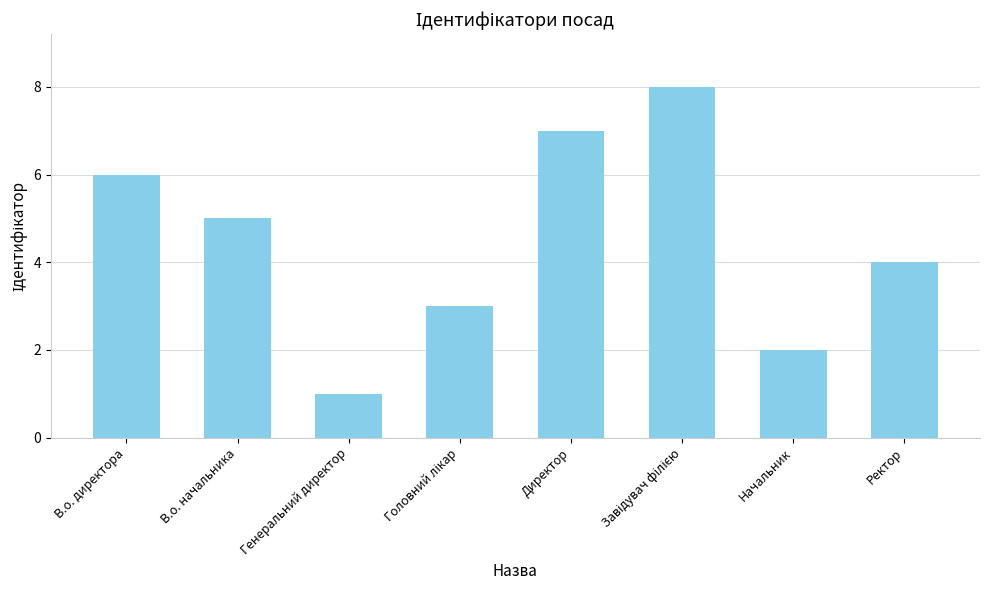

Reading left to right, what are all the values shown in this chart?

6	5	1	3	7	8	2	4